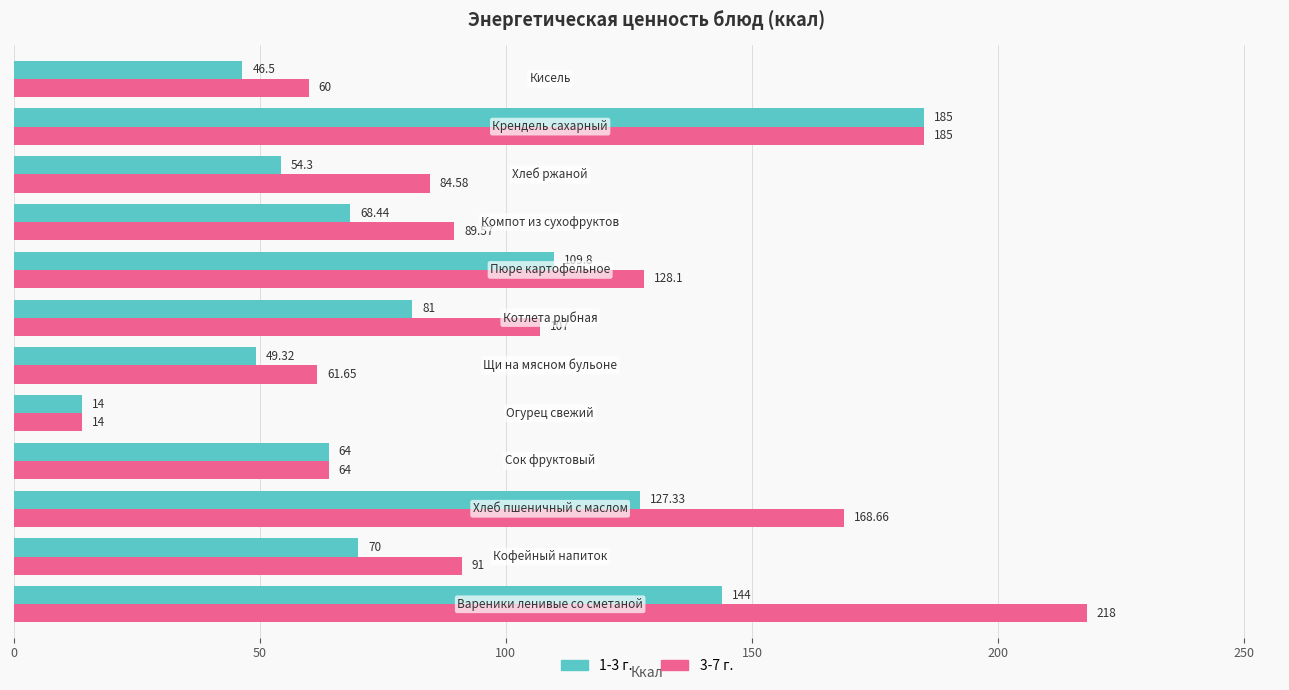

What are all the series names shown in the legend?

1-3 г., 3-7 г.